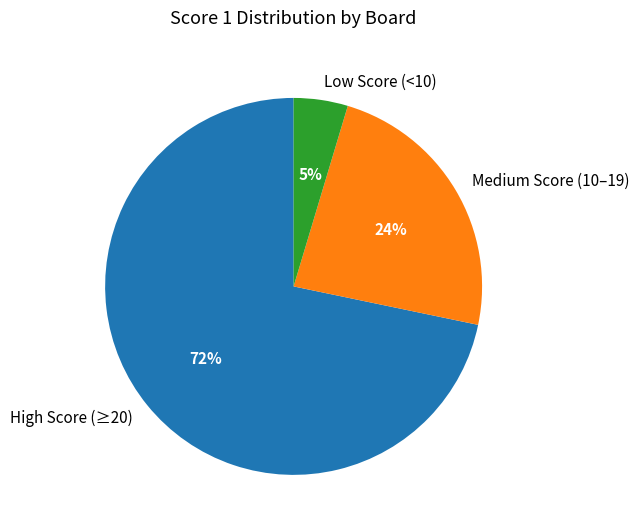

Between High Score (≥20) and Medium Score (10–19), which is larger?

High Score (≥20)